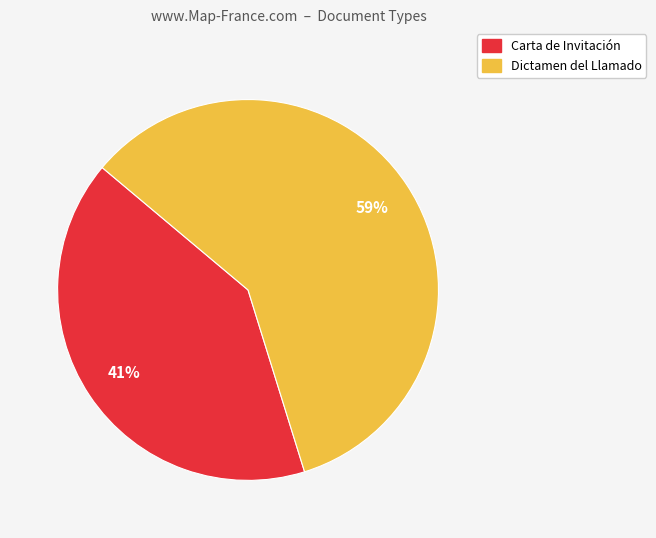

What is the majority slice?

Dictamen del Llamado